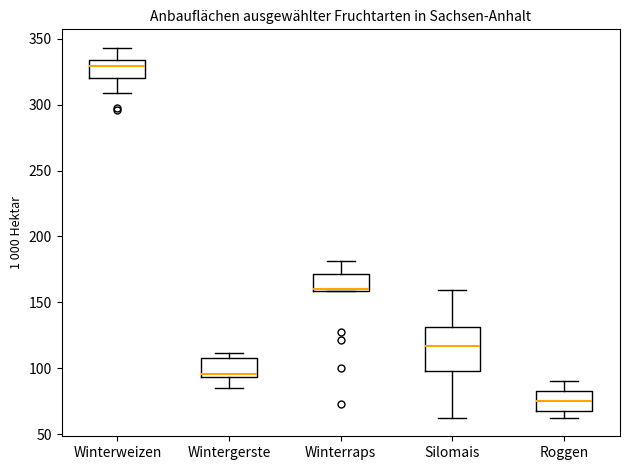

Where does the upper whisker of the box for Silomais end on the y-axis? The values are not printed on the chart, so give them approximately, as read against the axis.

160